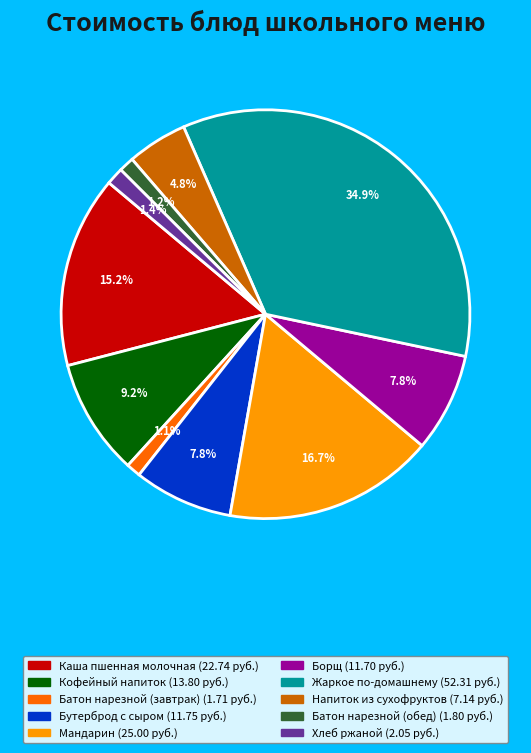

What portion of the pie excludes Напиток из сухофруктов?

95.2%